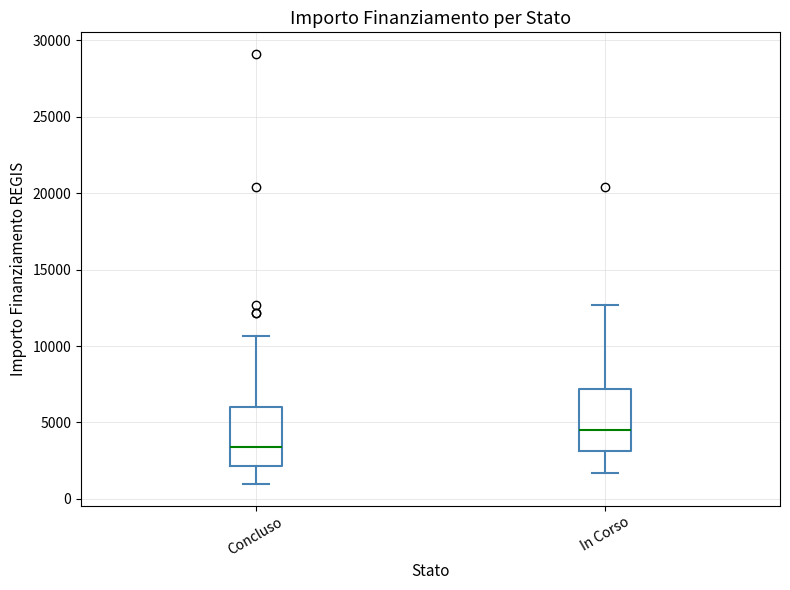

Reading left to right, transcribe this box plot: for each box, give where its median line is, the range the box spans, and where its two whiskers end, as read against the y-axis. The values are not printed on the chart, so give them approximately, as read against the axis.

Concluso: median 3500, box 2000 to 6000, whiskers 1000 to 10500
In Corso: median 4500, box 3000 to 7000, whiskers 1500 to 12500